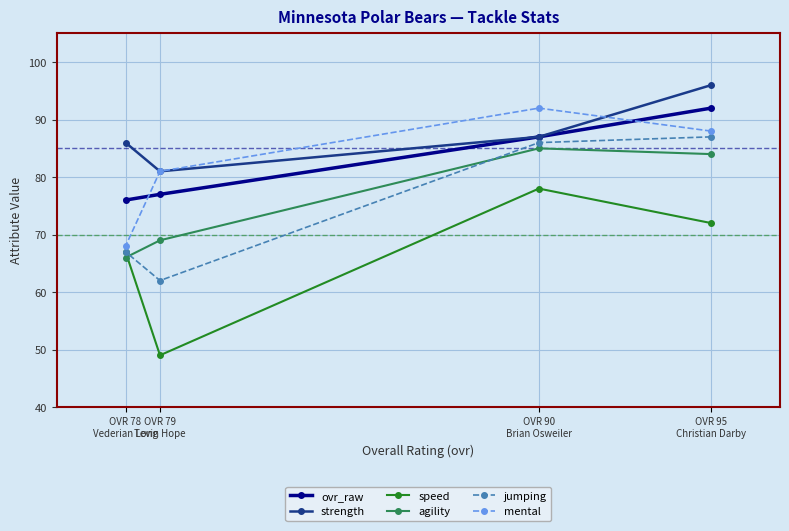

What are all the series names shown in the legend?

ovr_raw, strength, speed, agility, jumping, mental